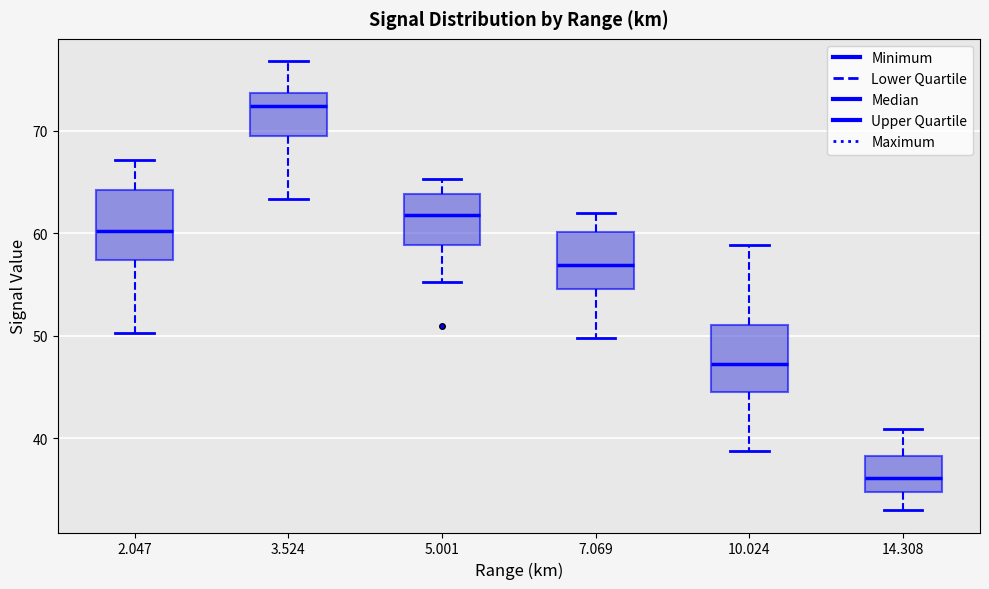

Reading left to right, read every box against the y-axis: the position of its median line, the range the box covers, and the ends of its whiskers. The values are not printed on the chart, so give them approximately, as read against the axis.

2.047: median 60, box 57 to 64, whiskers 50 to 67
3.524: median 72, box 70 to 74, whiskers 63 to 77
5.001: median 62, box 59 to 64, whiskers 55 to 65
7.069: median 57, box 55 to 60, whiskers 50 to 62
10.024: median 47, box 45 to 51, whiskers 39 to 59
14.308: median 36, box 35 to 38, whiskers 33 to 41